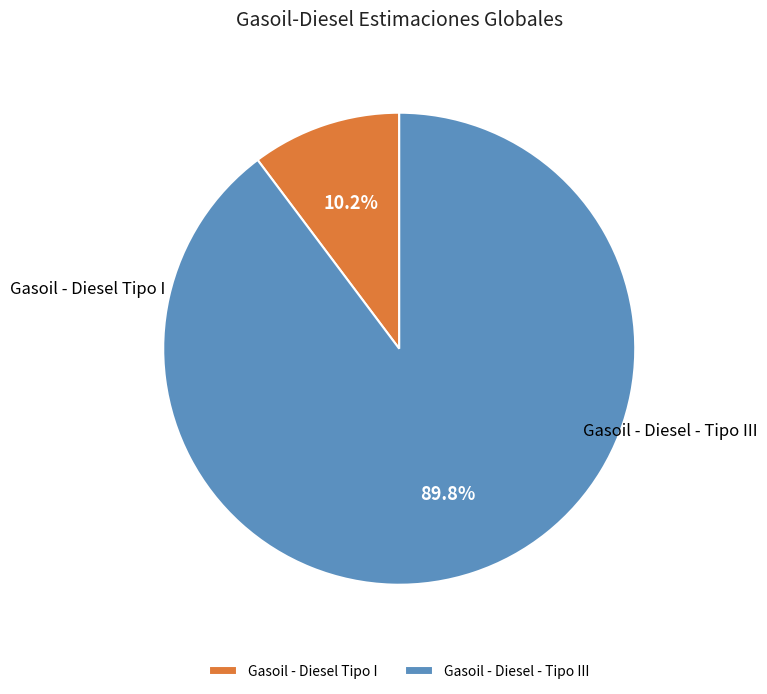

To the nearest percent, what portion does Gasoil - Diesel - Tipo III represent?

90%